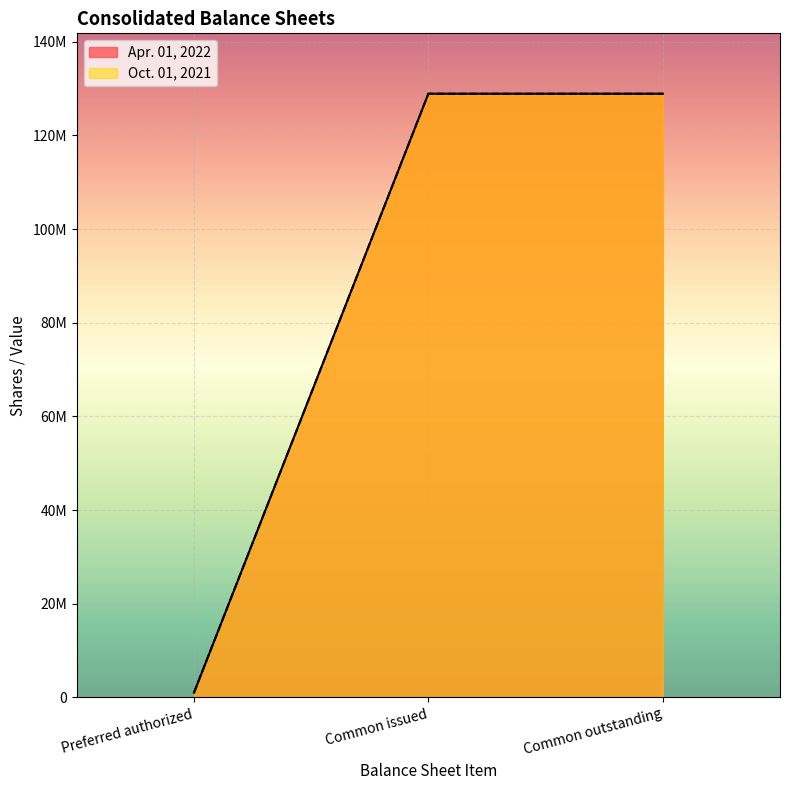

What are all the series names shown in the legend?

Apr. 01, 2022, Oct. 01, 2021